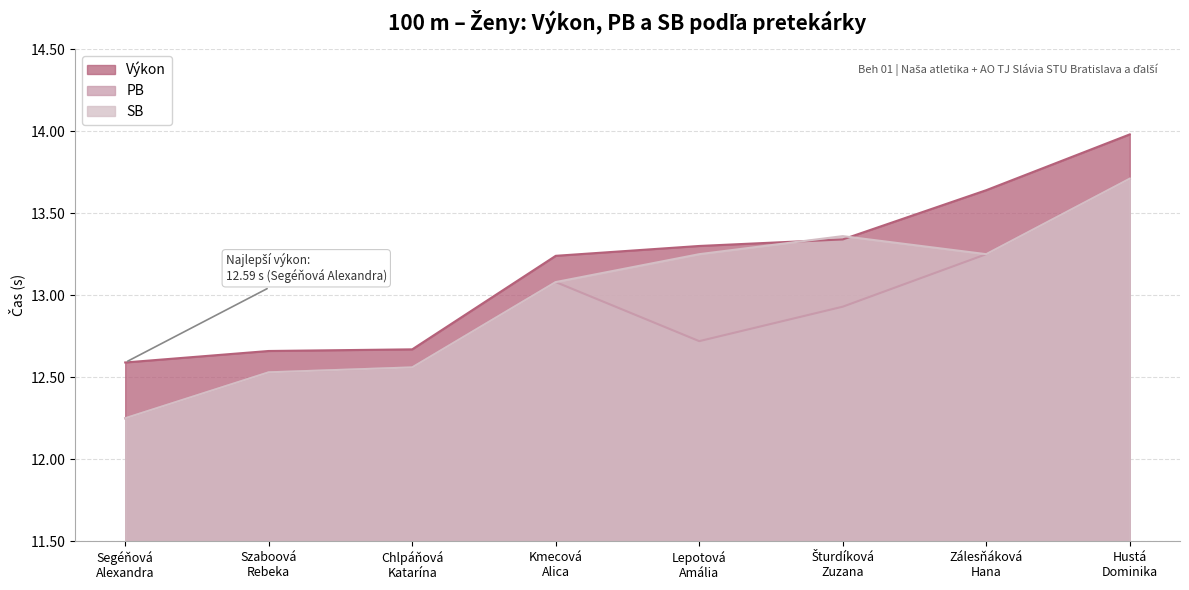

What is the label of the 7th point from the right?

Szaboová
Rebeka